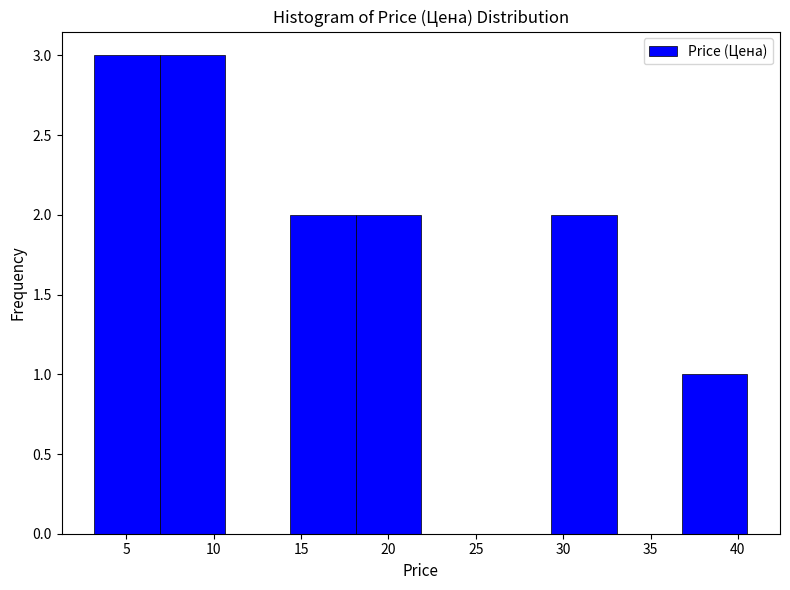

Reading left to right, list every bar in this chart as the range it spans on the x-axis followed by its height. Neither the bar edges nor the heights are printed on the chart, so give them approximately, as read against the axes.

3.0 to 7.0: 3
7.0 to 10.5: 3
10.5 to 14.5: 0
14.5 to 18.0: 2
18.0 to 22.0: 2
22.0 to 25.5: 0
25.5 to 29.5: 0
29.5 to 33.0: 2
33.0 to 37.0: 0
37.0 to 40.5: 1